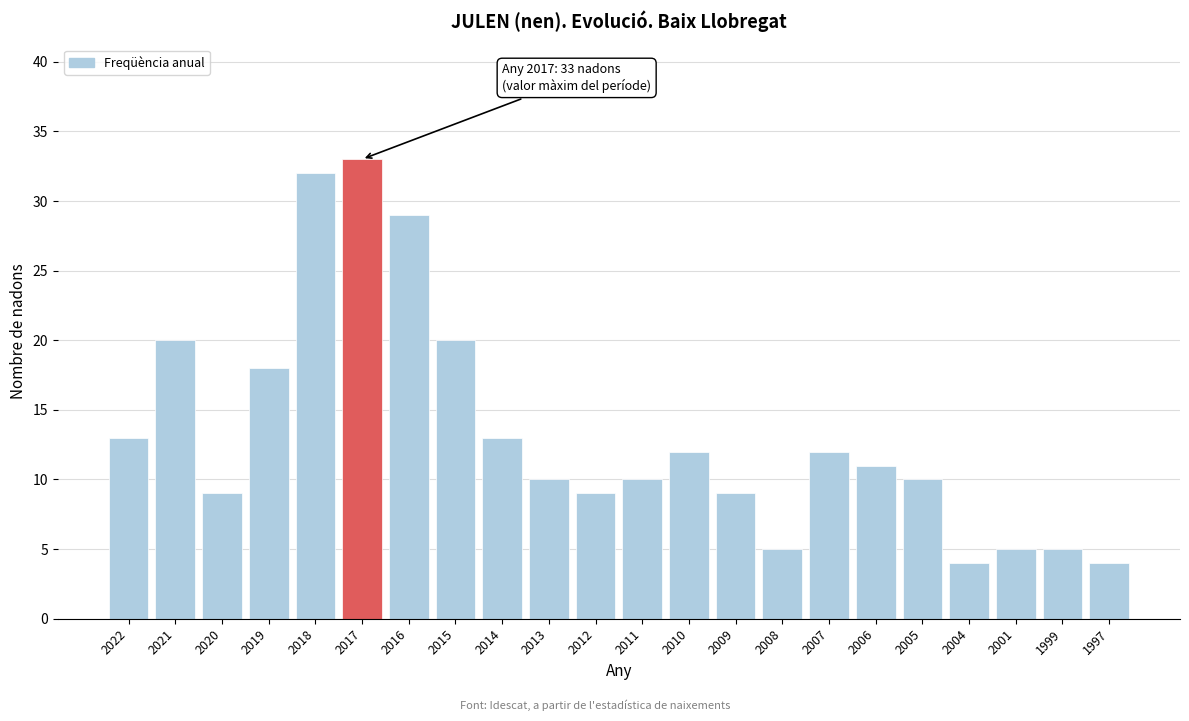

Reading left to right, extract all data points from this chart.

13	20	9	18	32	33	29	20	13	10	9	10	12	9	5	12	11	10	4	5	5	4